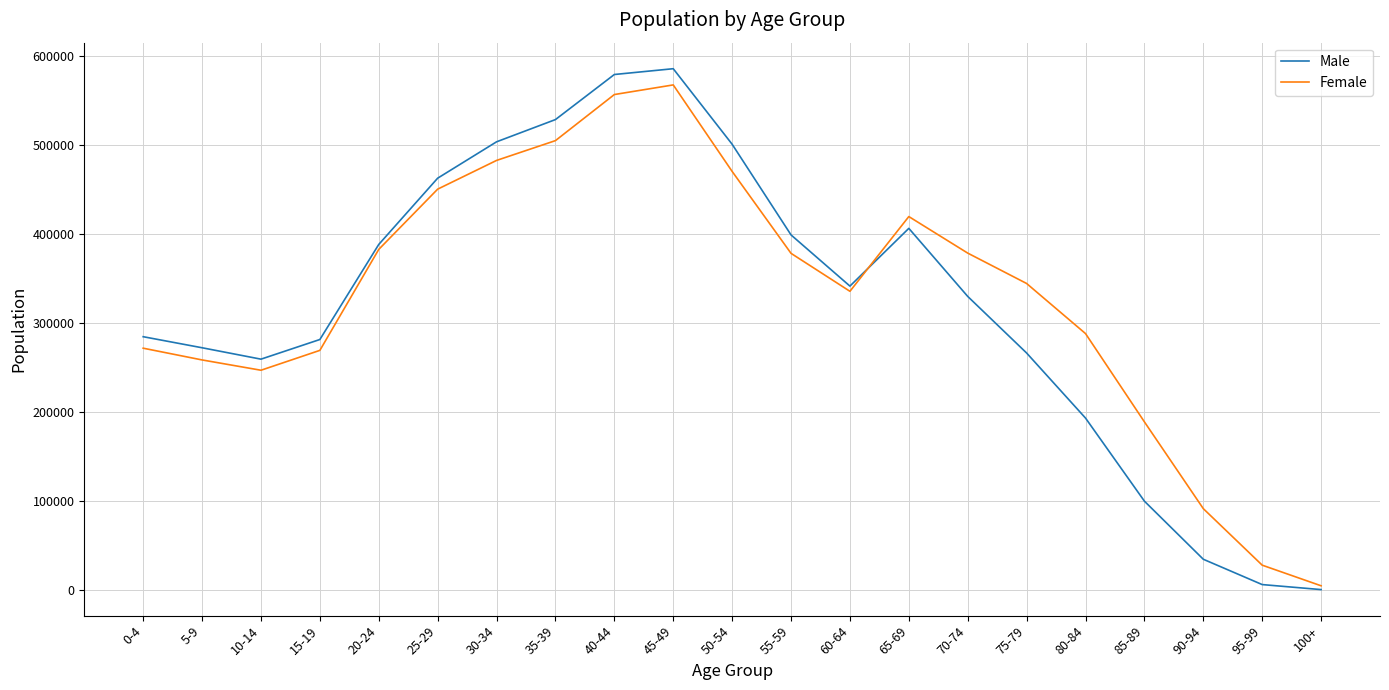

Which series has the widest spread of values?

Male